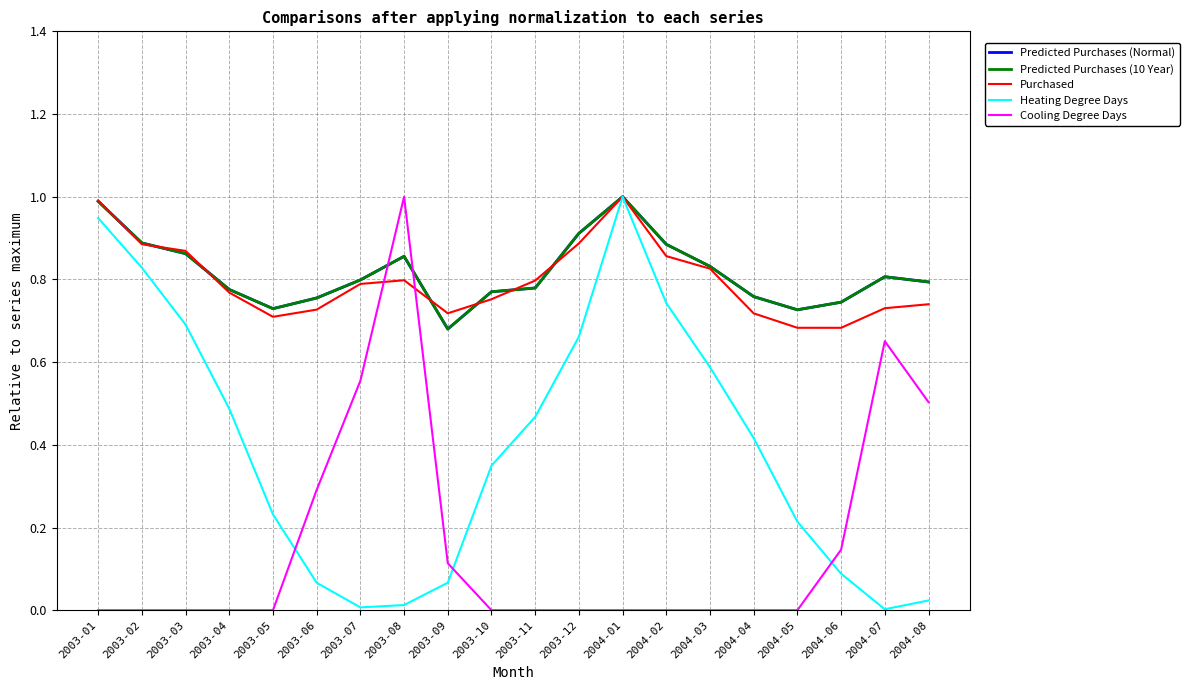

Does the chart have visible grid lines?

Yes